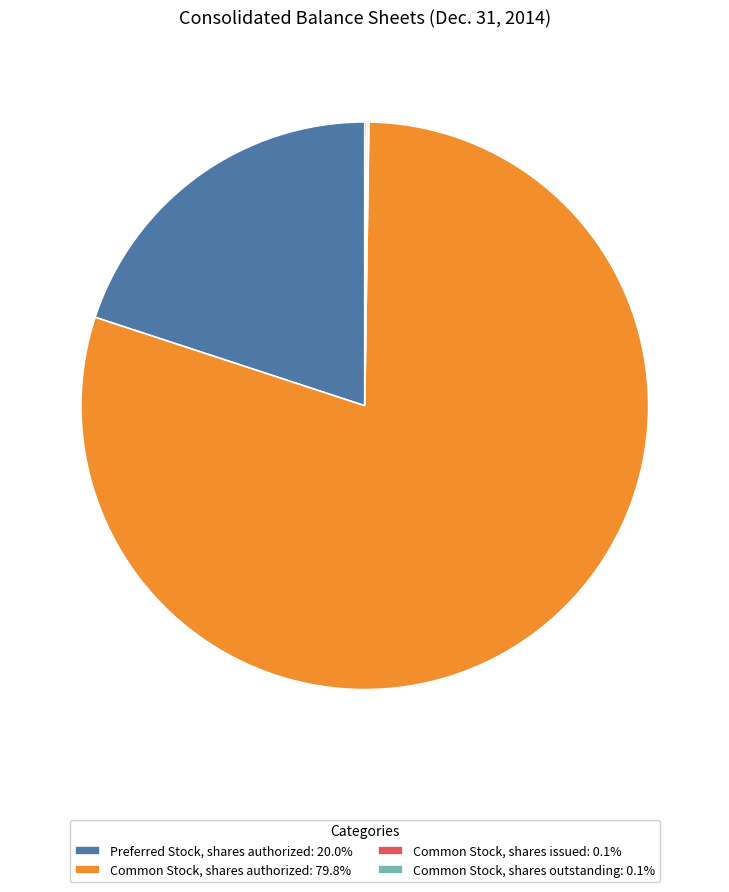

Approximately how many times larger is the value at Common Stock, shares authorized: 79.8% compared to Preferred Stock, shares authorized: 20.0%?

4.0